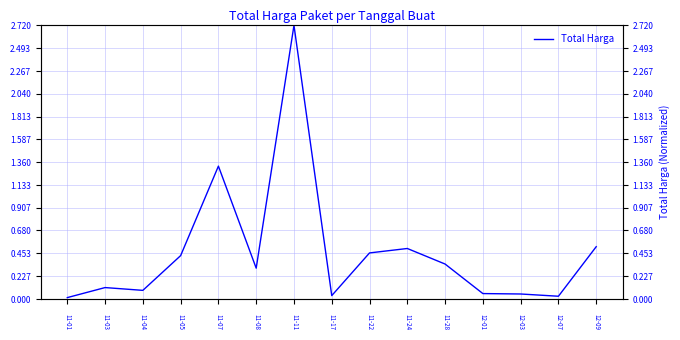

At which category does the data reach its first local valley?

2